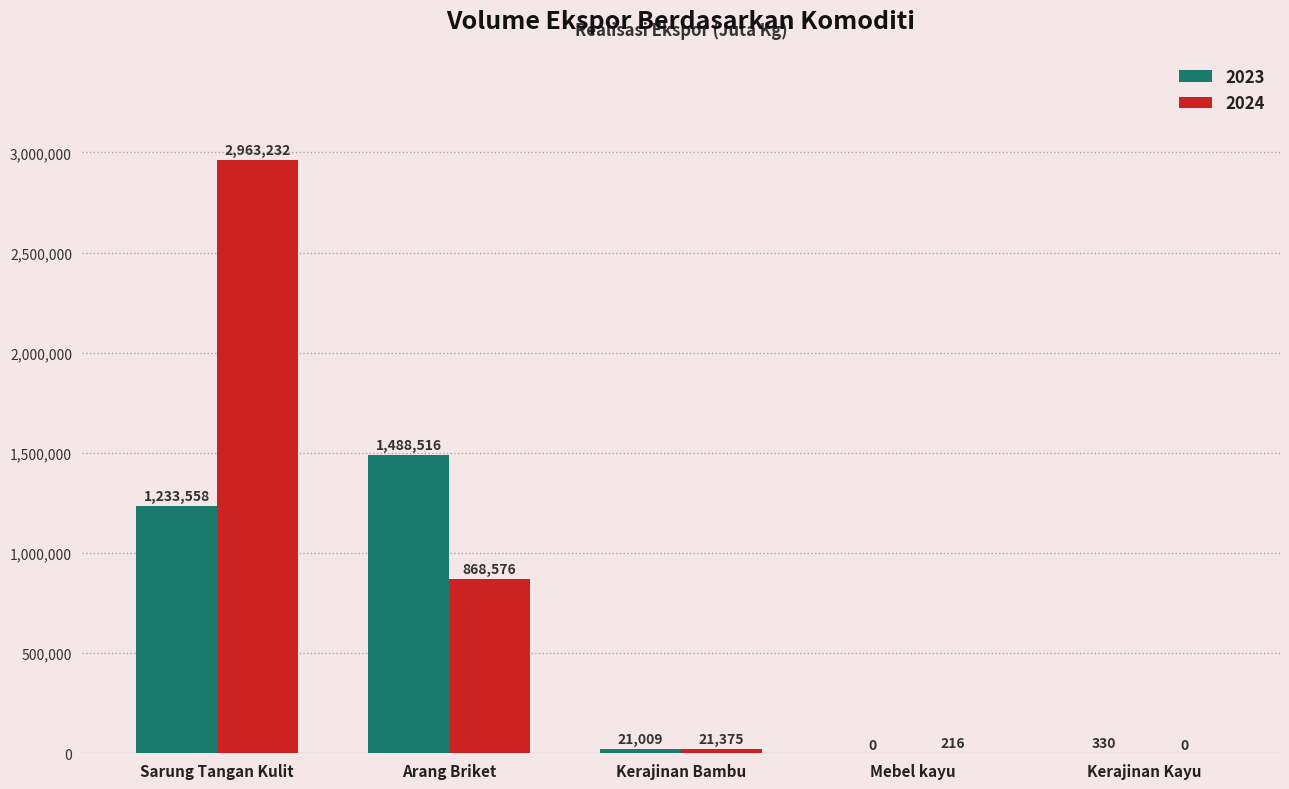

Does the chart contain stacked bars?

No